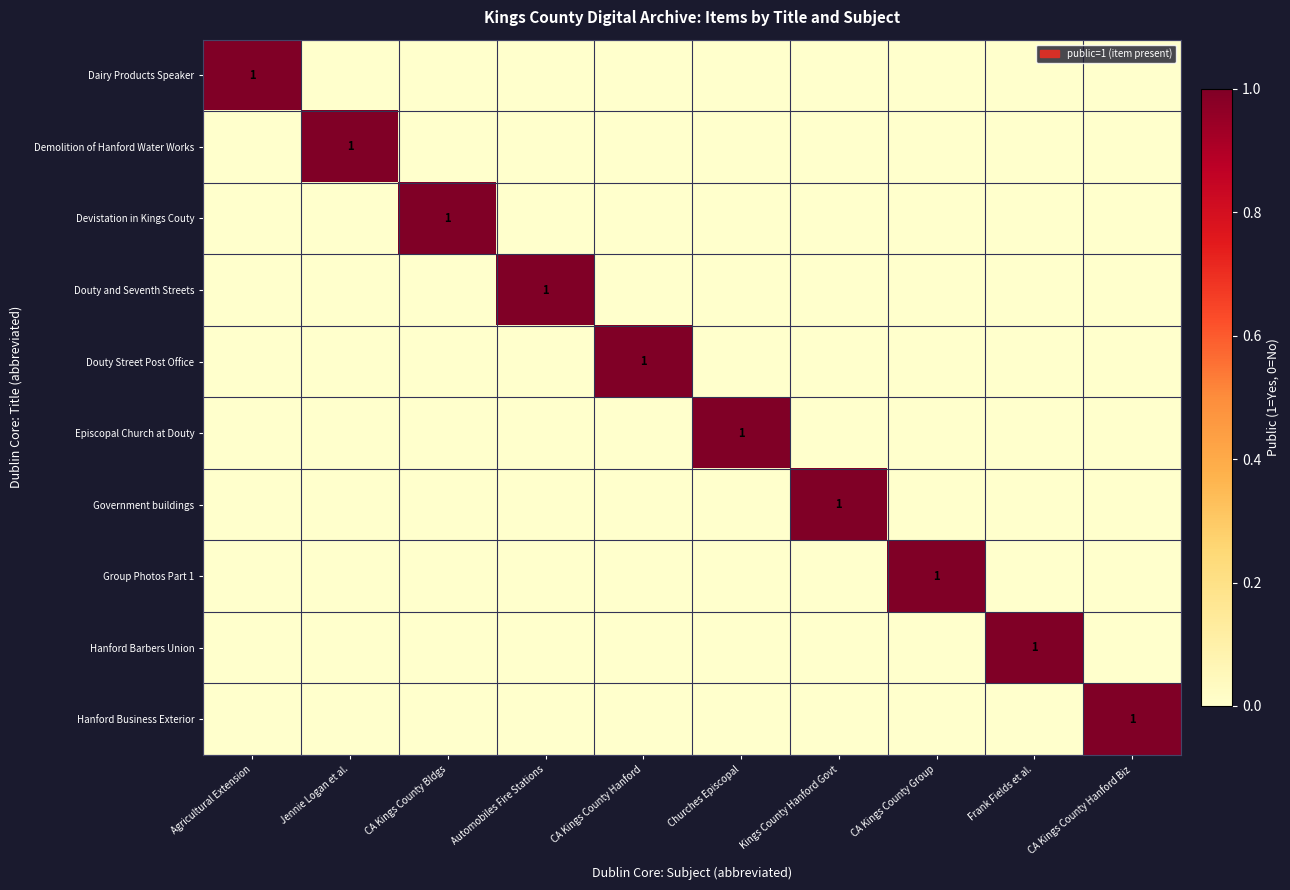

True or false: Hanford Business Exterior has a value of 1 at CA Kings County Hanford Biz.

True